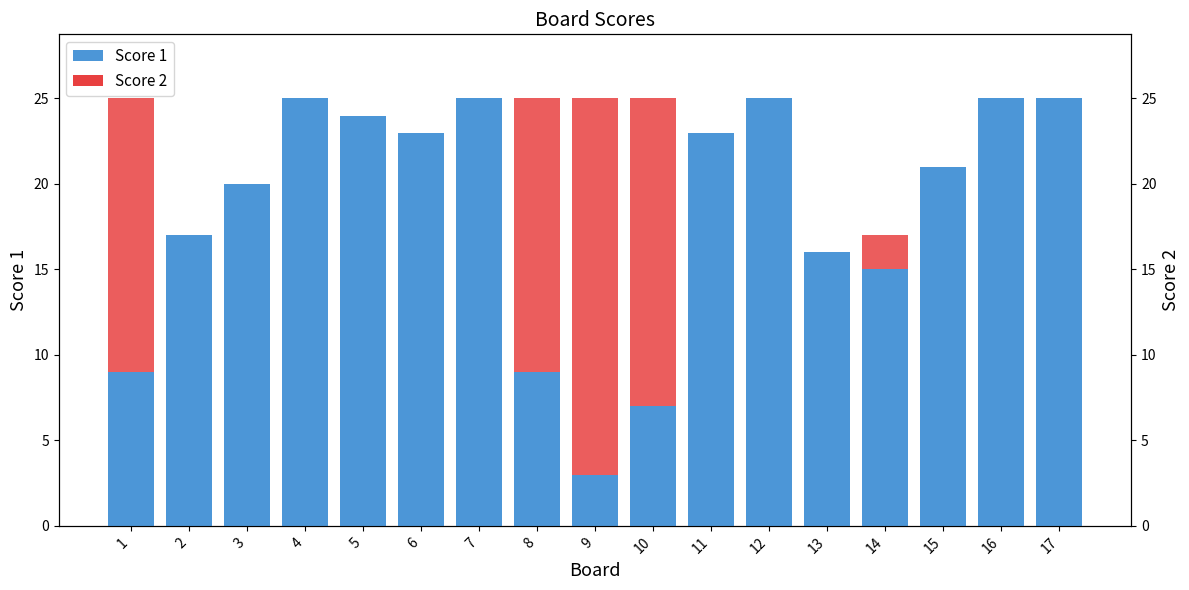

What is the difference between the maximum and minimum values in the Score 1 series?

22